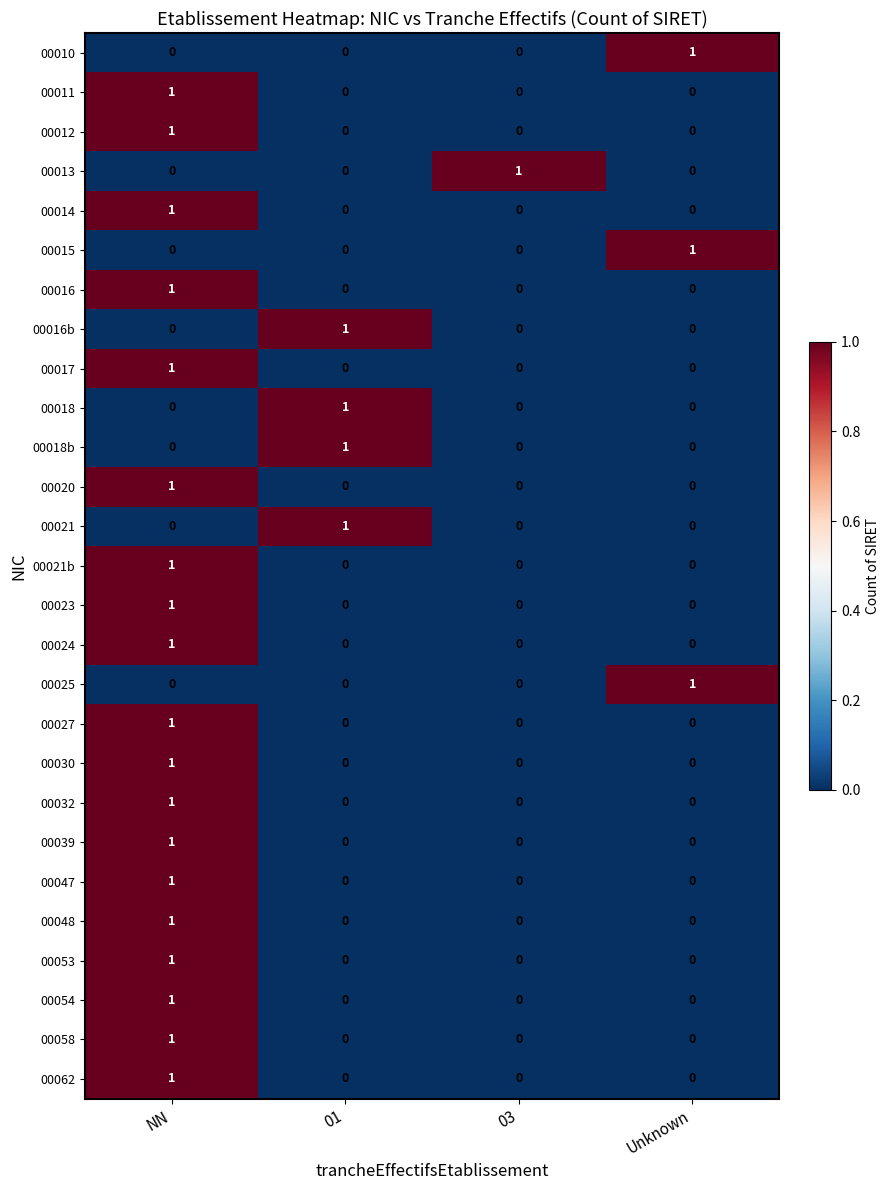

Count the 00062 values in the range 0 to 1.

4